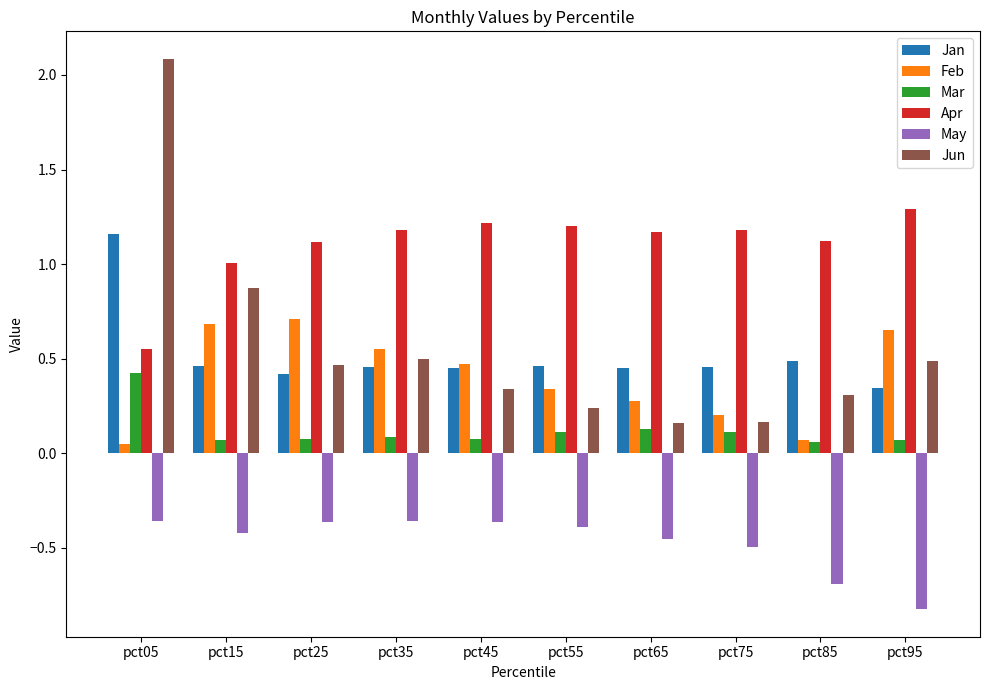

What is the sum of all Jun values?

5.6